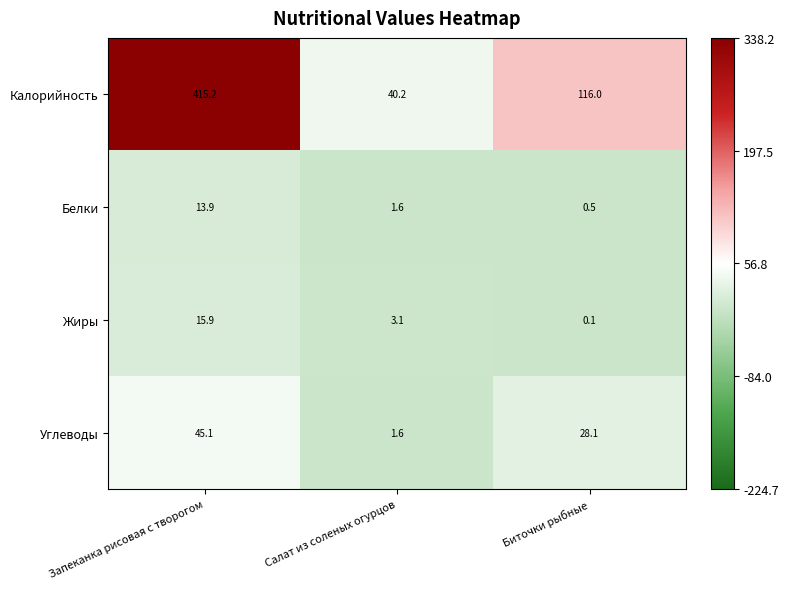

At which label is Углеводы closest to 23?

Биточки рыбные